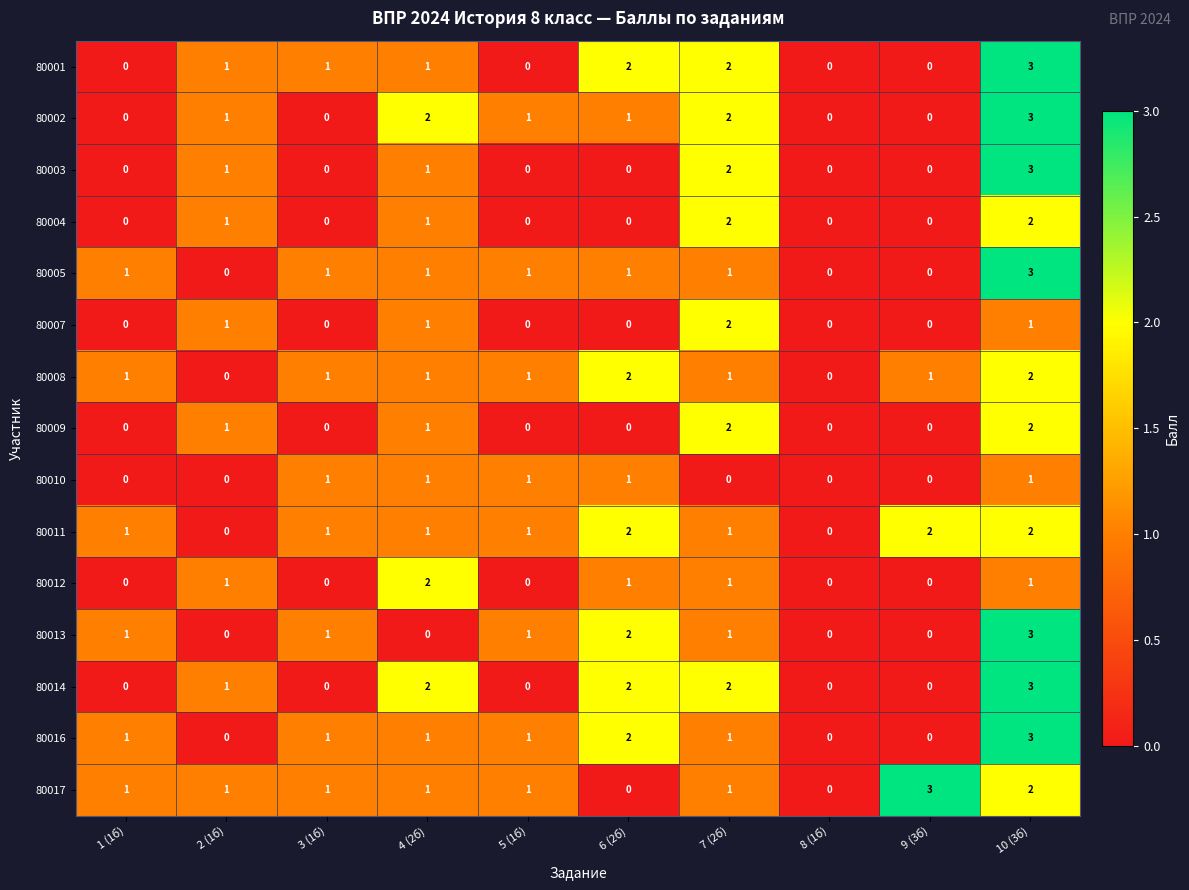

What is the maximum value for 80001?

3